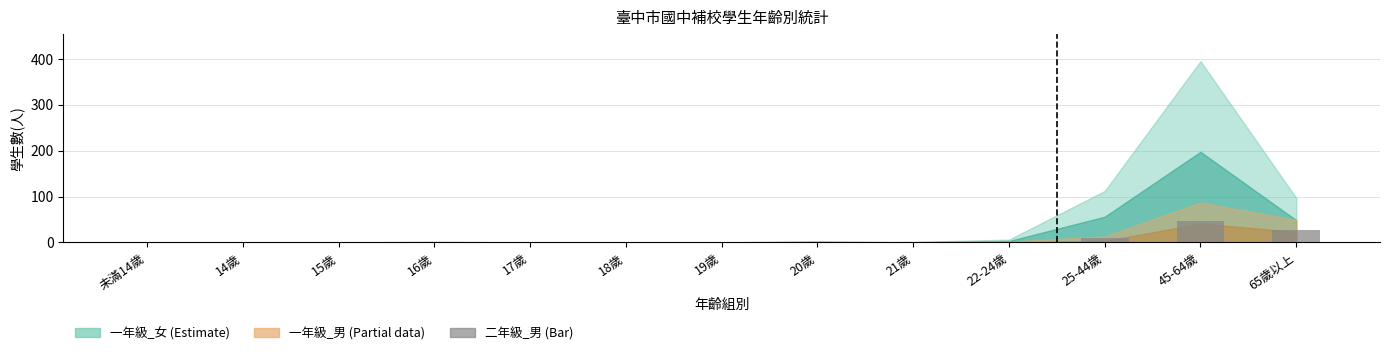

The chart shows a value of 0 at 20歲. True or false?

True